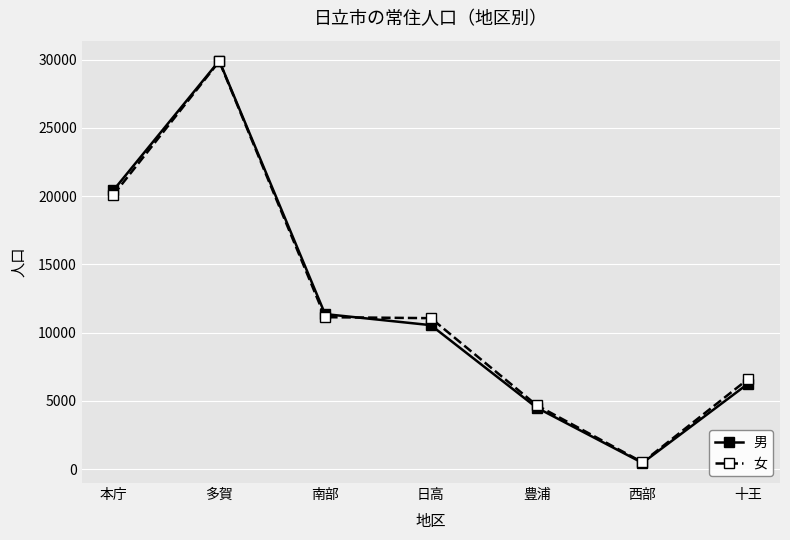

What position from the left is 多賀?

2